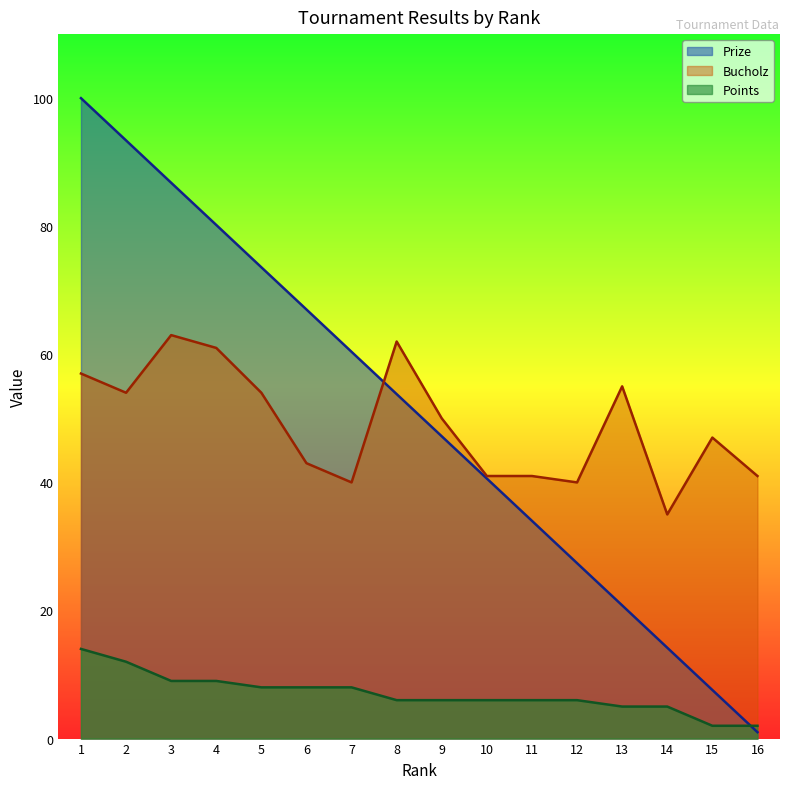

Where is Prize nearest to the value 50?

9